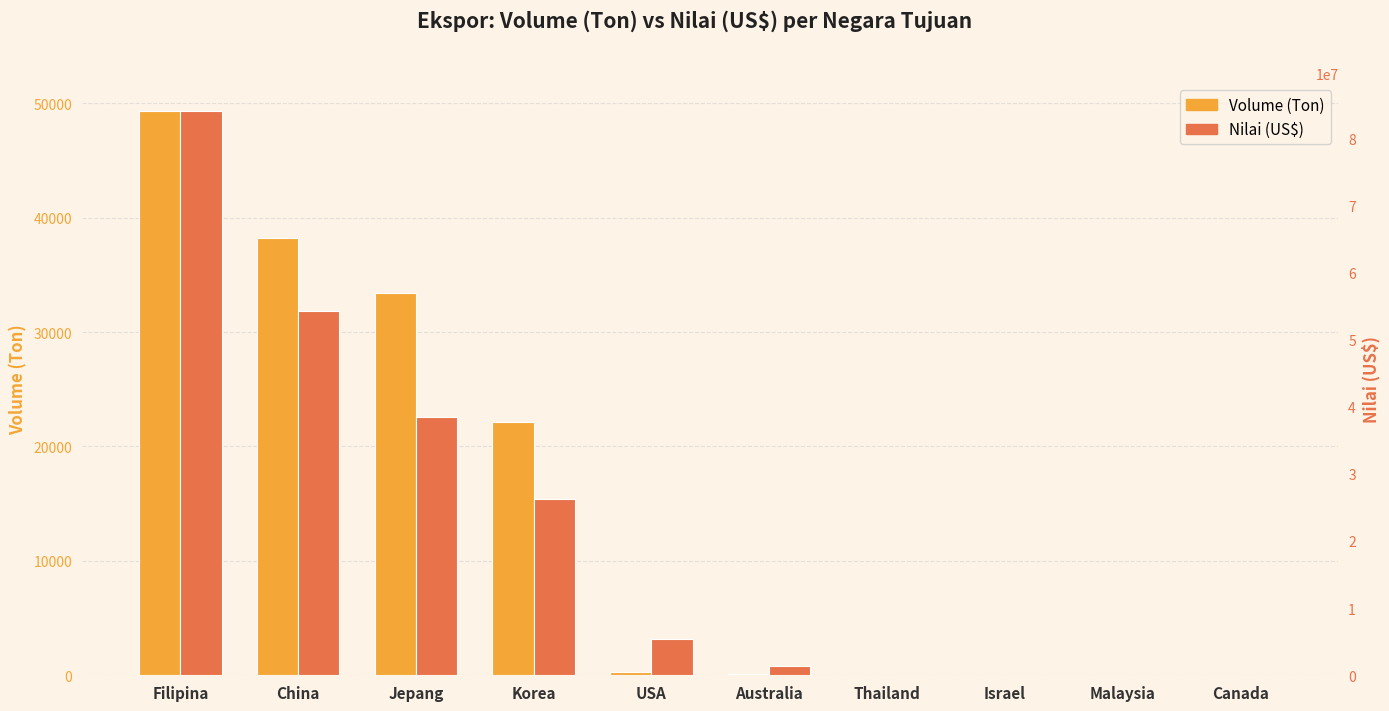

Reading left to right, extract all data points from this chart.

Volume (Ton): Filipina=49322.8	China=38232.4	Jepang=33457.3	Korea=22181.3	USA=275.6	Australia=129.1	Thailand=54.0	Israel=4.9	Malaysia=1.8	Canada=1.8
Nilai (US$): Filipina=84020010.1	China=54189616.4	Jepang=38471858.3	Korea=26174772.0	USA=5332984.1	Australia=1444542.1	Thailand=41240.3	Israel=7561.0	Malaysia=33646.3	Canada=5262.5